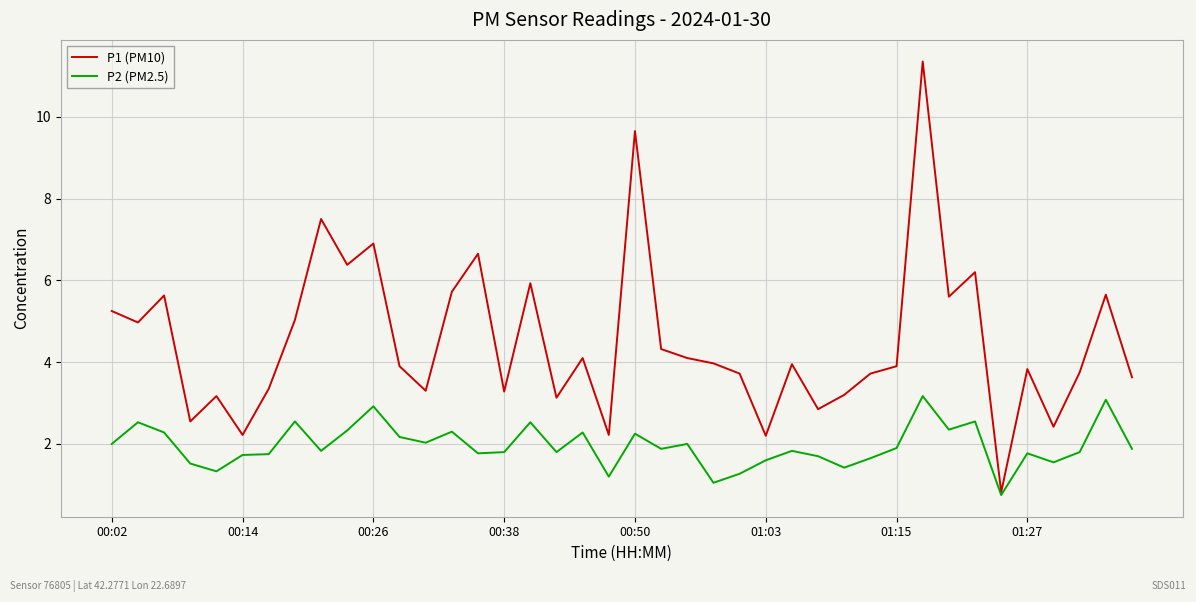

List the series in order of their overall mean, highest first.

P1 (PM10), P2 (PM2.5)